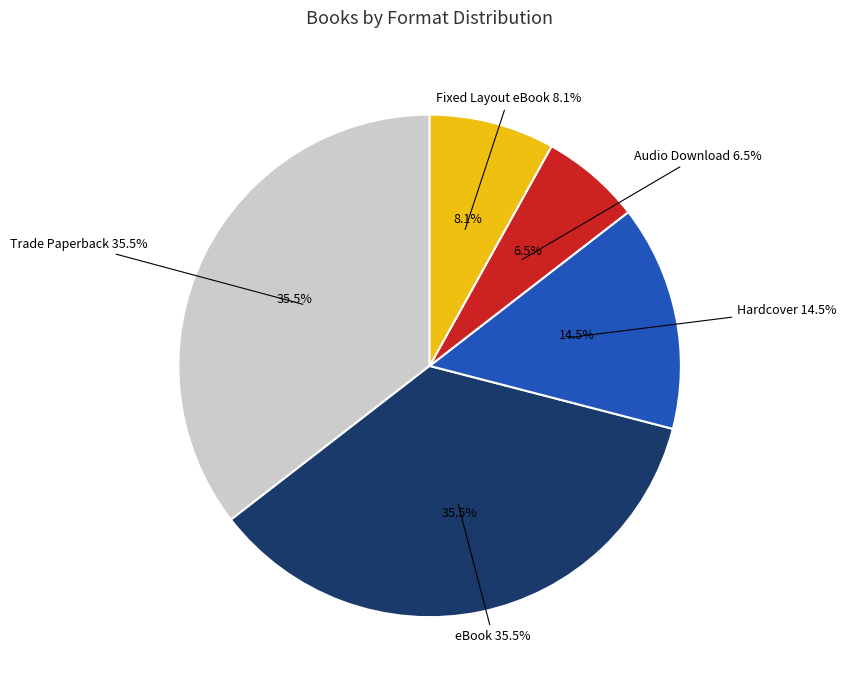

What is the ratio of the value at eBook to the value at Fixed Layout eBook?

4.4